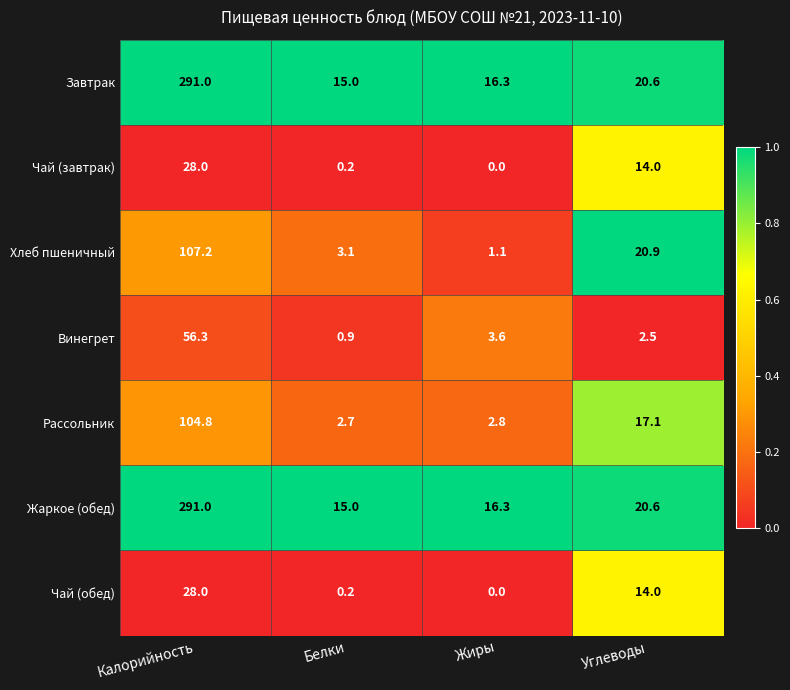

Reading right to left, what are all the values shown in this chart?

Завтрак: 20.6	16.3	15.0	291.0
Чай (завтрак): 14.0	0.0	0.2	28.0
Хлеб пшеничный: 20.9	1.1	3.1	107.2
Винегрет: 2.5	3.6	0.9	56.3
Рассольник: 17.1	2.8	2.7	104.8
Жаркое (обед): 20.6	16.3	15.0	291.0
Чай (обед): 14.0	0.0	0.2	28.0